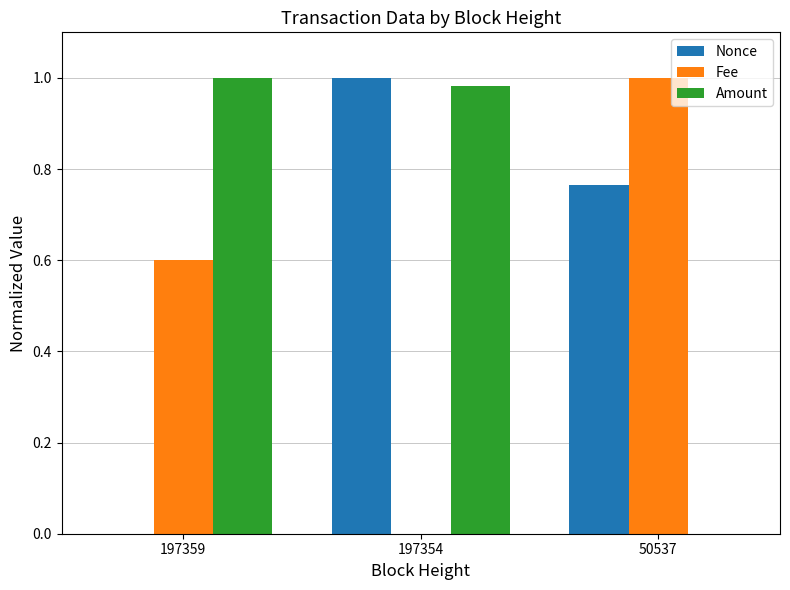

Which series changed the most between 197359 and 197354?

Nonce